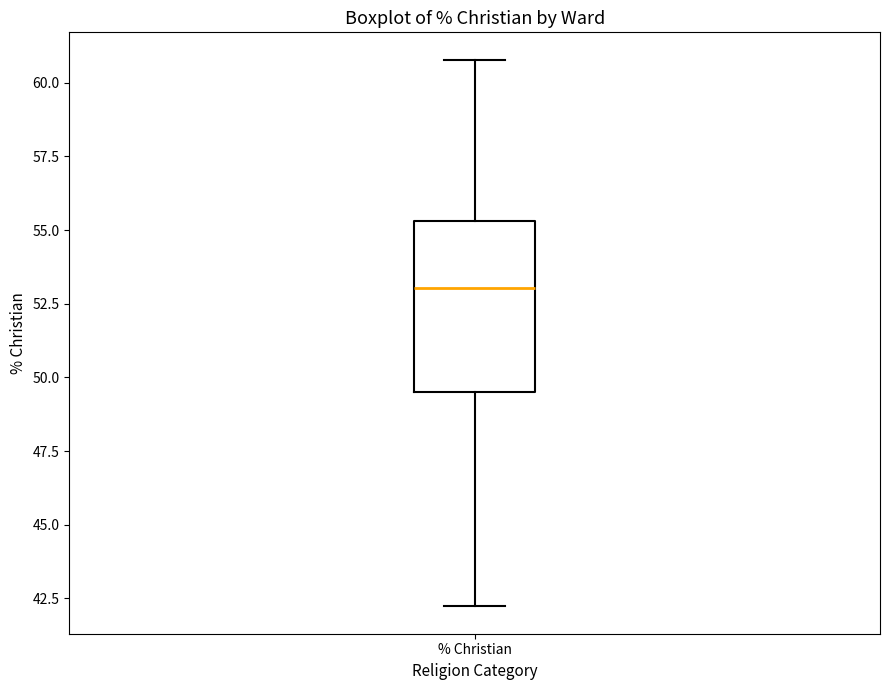

Transcribe this box plot: give where the median line is, the range the box spans, and where the two whiskers end, as read against the y-axis. The values are not printed on the chart, so give them approximately, as read against the axis.

median 53.0, box 49.5 to 55.5, whiskers 42.0 to 61.0